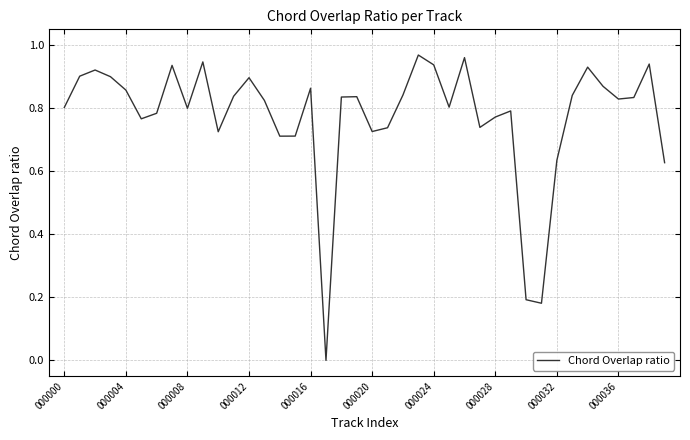

Does the chart display data point markers on the line(s)?

No